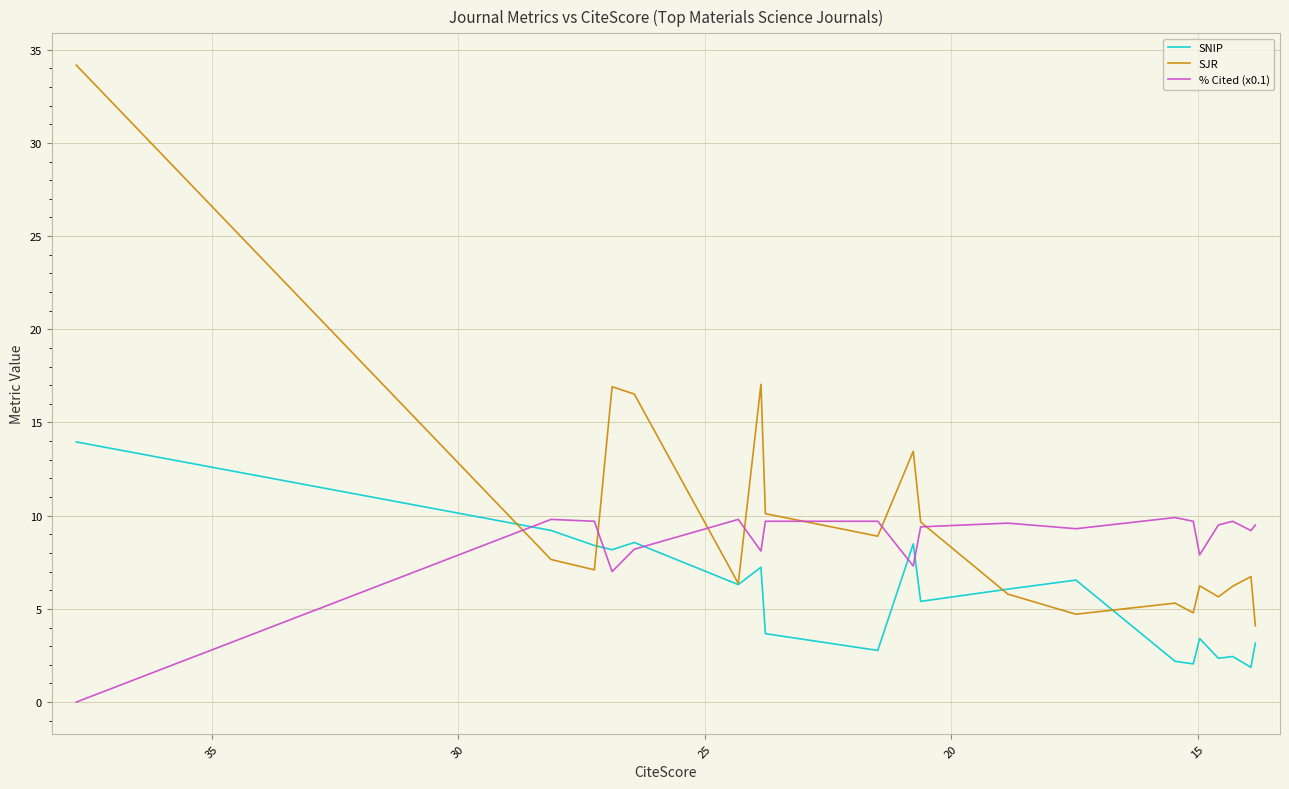

Reading left to right, transcribe all the data shown in this chart.

SNIP: 14.0	9.2	8.4	8.2	8.6	6.3	7.2	3.7	2.8	8.5	5.4	6.1	6.5	2.2	2.0	3.4	2.3	2.4	1.9	3.2
SJR: 34.2	7.6	7.1	16.9	16.5	6.4	17.0	10.1	8.9	13.5	9.7	5.8	4.7	5.3	4.8	6.2	5.6	6.2	6.7	4.1
% Cited (x0.1): 0.0	9.8	9.7	7.0	8.2	9.8	8.1	9.7	9.7	7.3	9.4	9.6	9.3	9.9	9.7	7.9	9.5	9.7	9.2	9.5